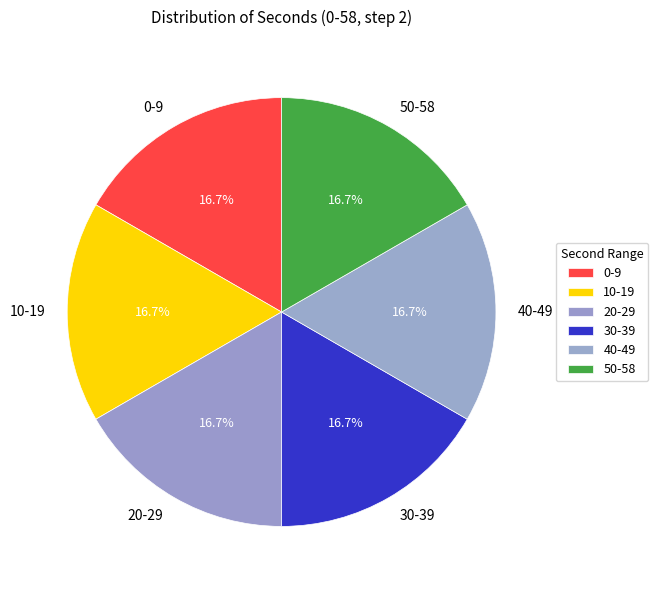

Does 40-49 represent more than half of the total?

No